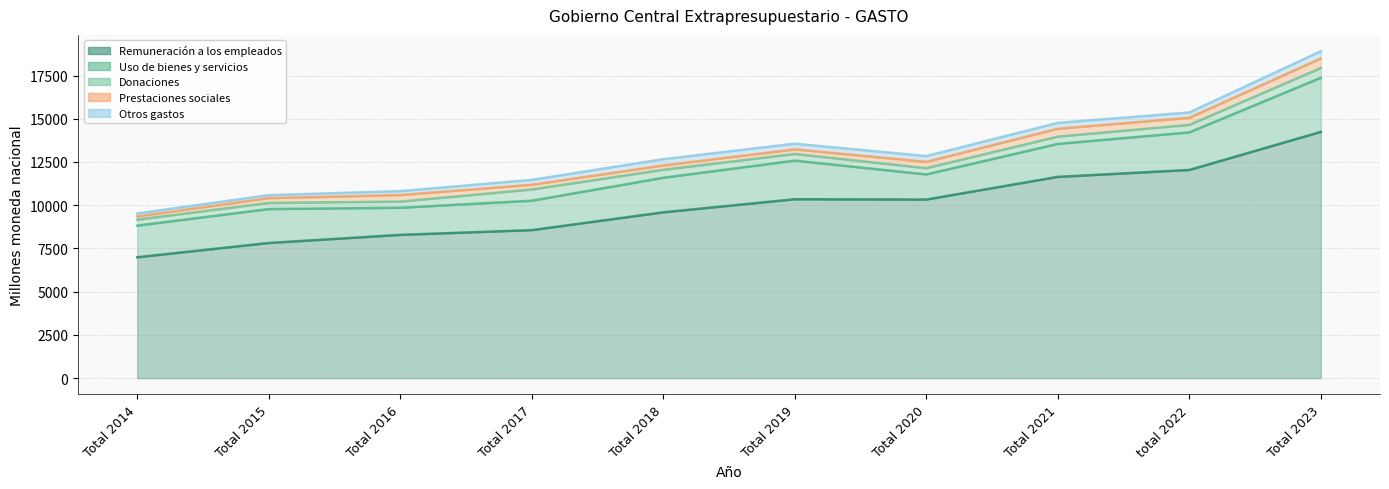

What is the sum of all Prestaciones sociales values?

3404.1